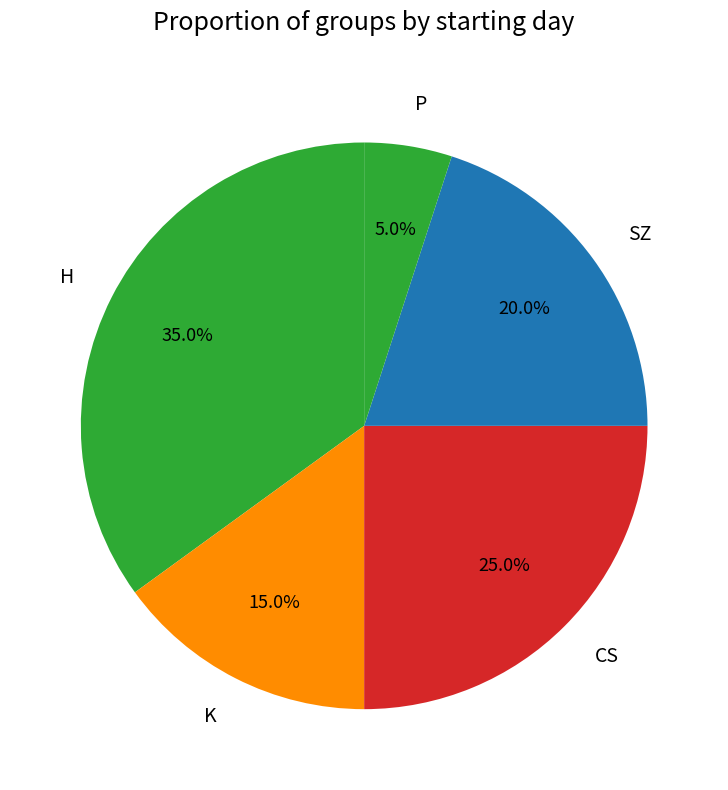

What is the ratio of the value at CS to the value at P?

5.0